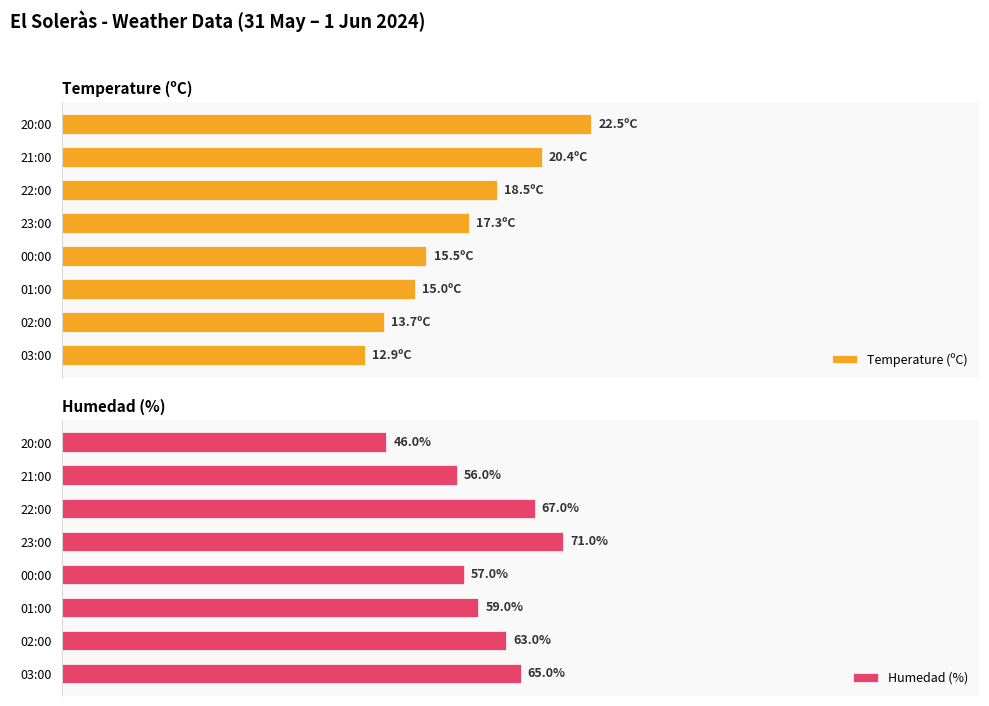

What are all the series names shown in the legend?

Temperature (ºC), Humedad (%)